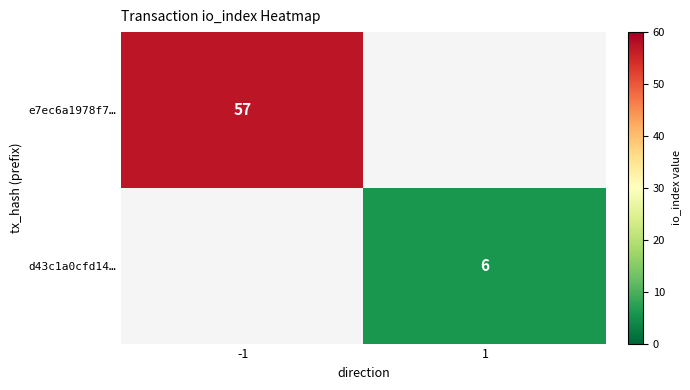

True or false: e7ec6a1978f7… has a value of 92 at -1.

False